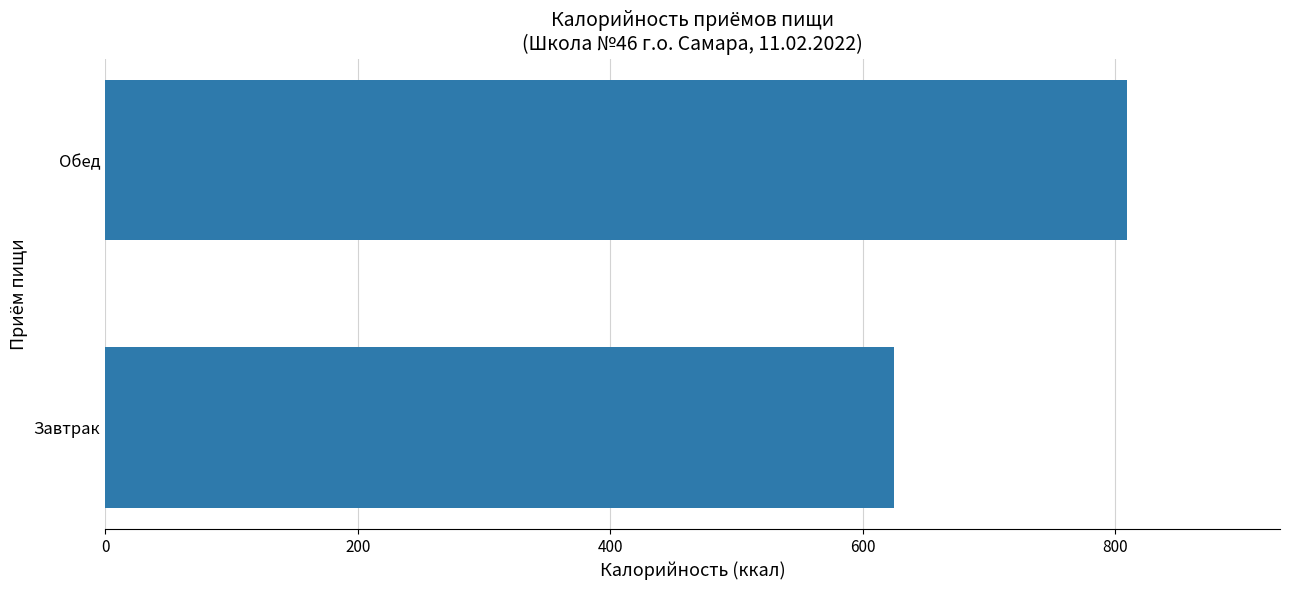

What is the sum of all values?

1434